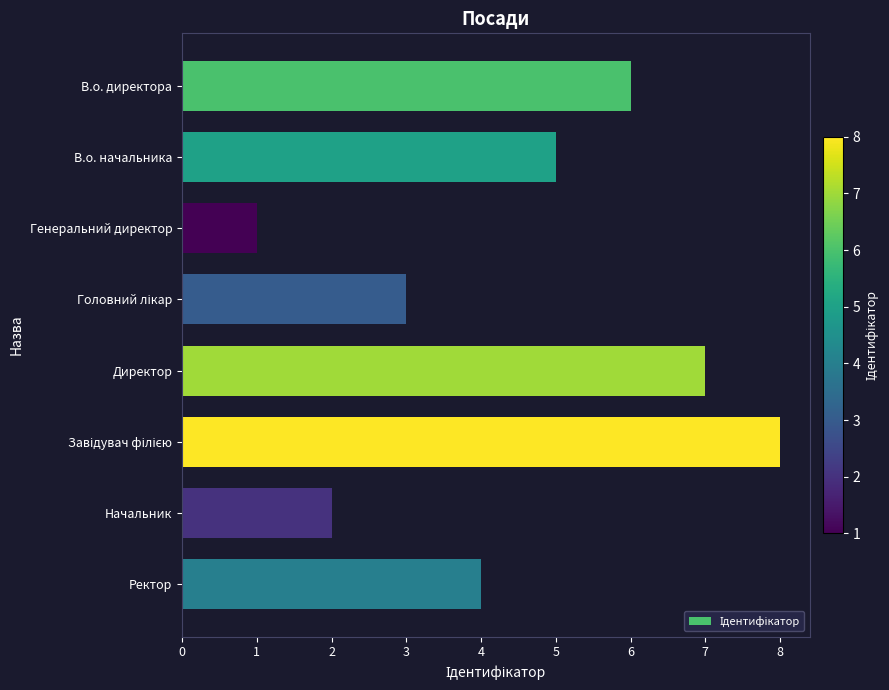

Between В.о. директора and В.о. начальника, which is larger?

В.о. директора